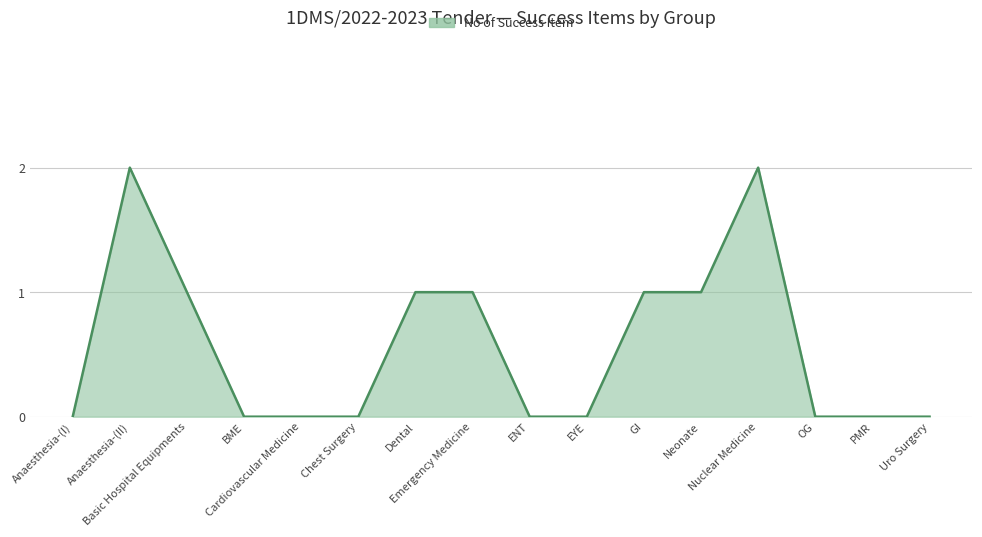

What position from the right is Neonate?

5